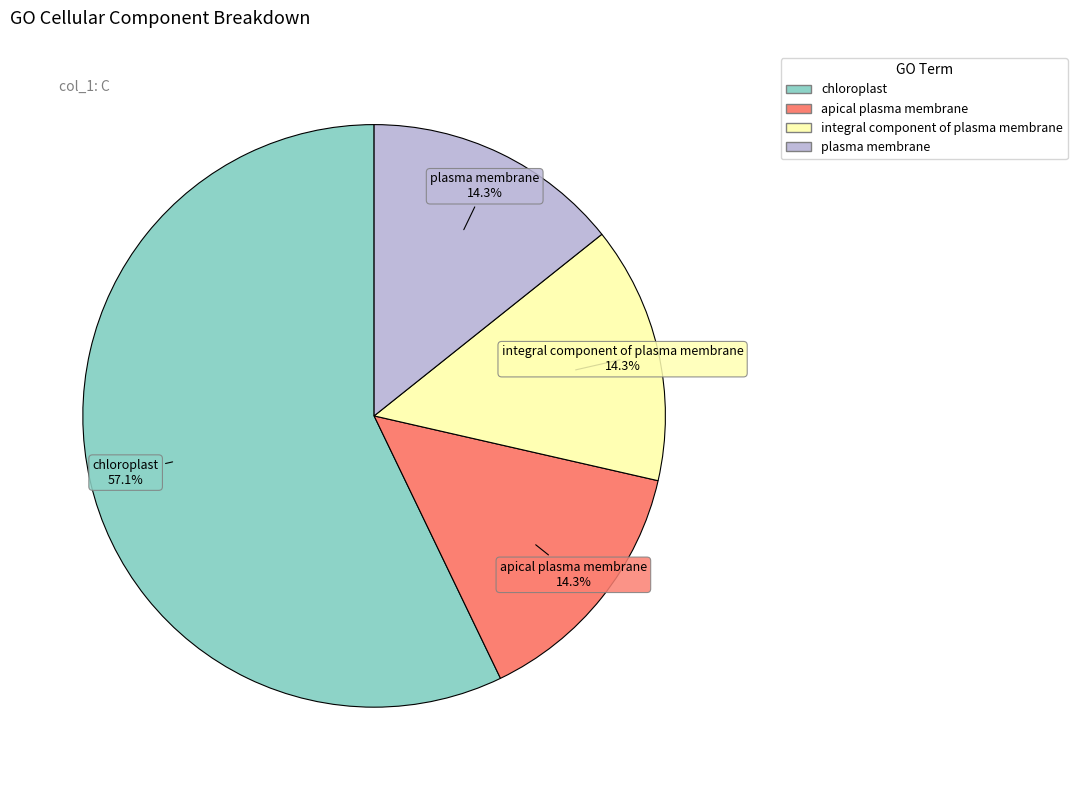

Is there a majority slice in this chart?

Yes